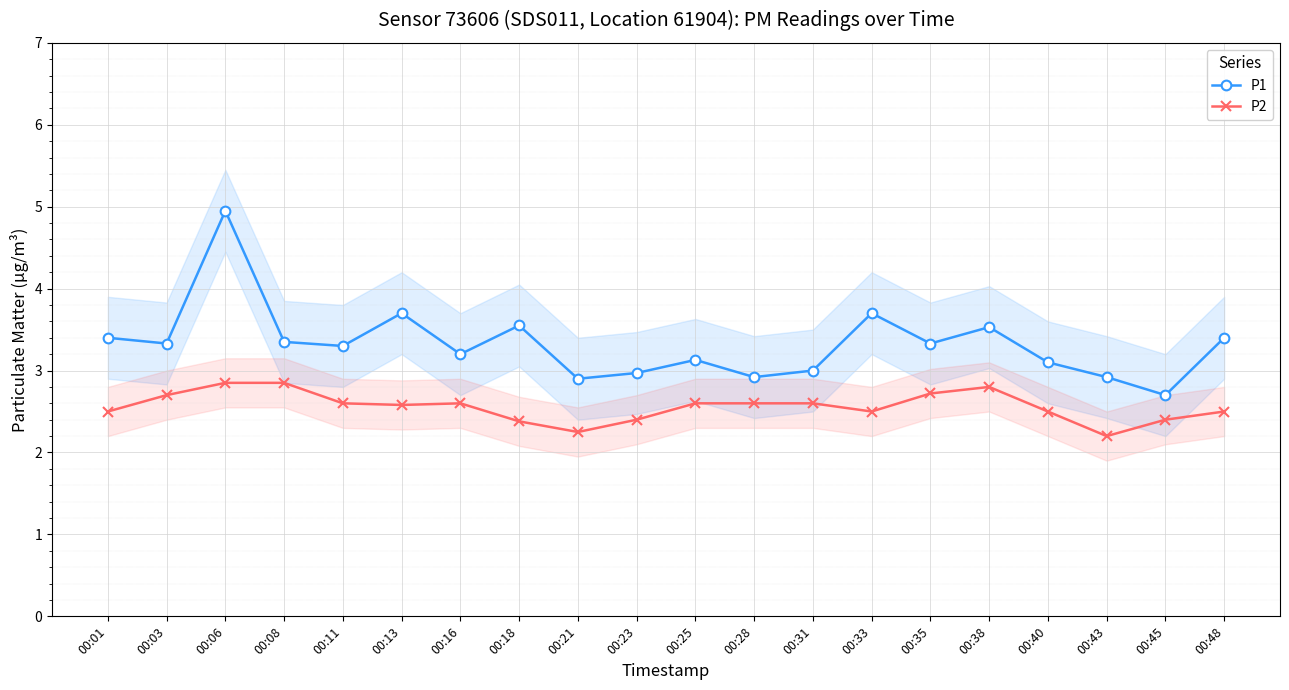

Rank the series by their average value, from highest to lowest.

P1, P2